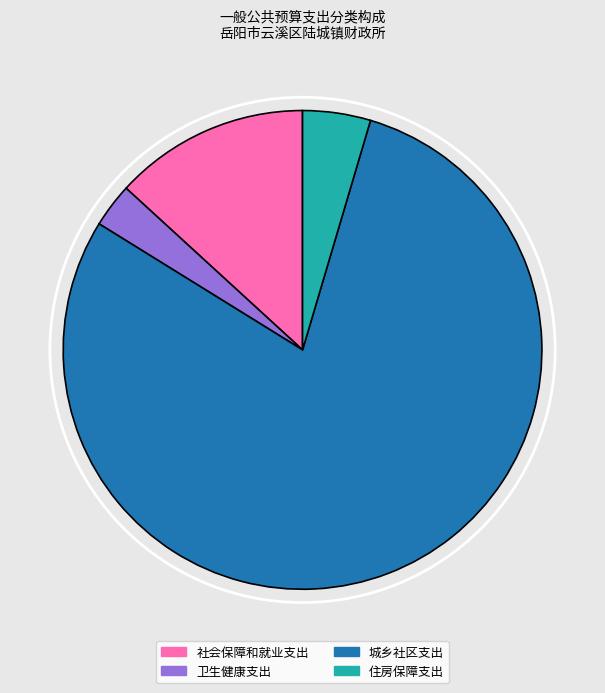

Between 住房保障支出 and 社会保障和就业支出, which is larger?

社会保障和就业支出